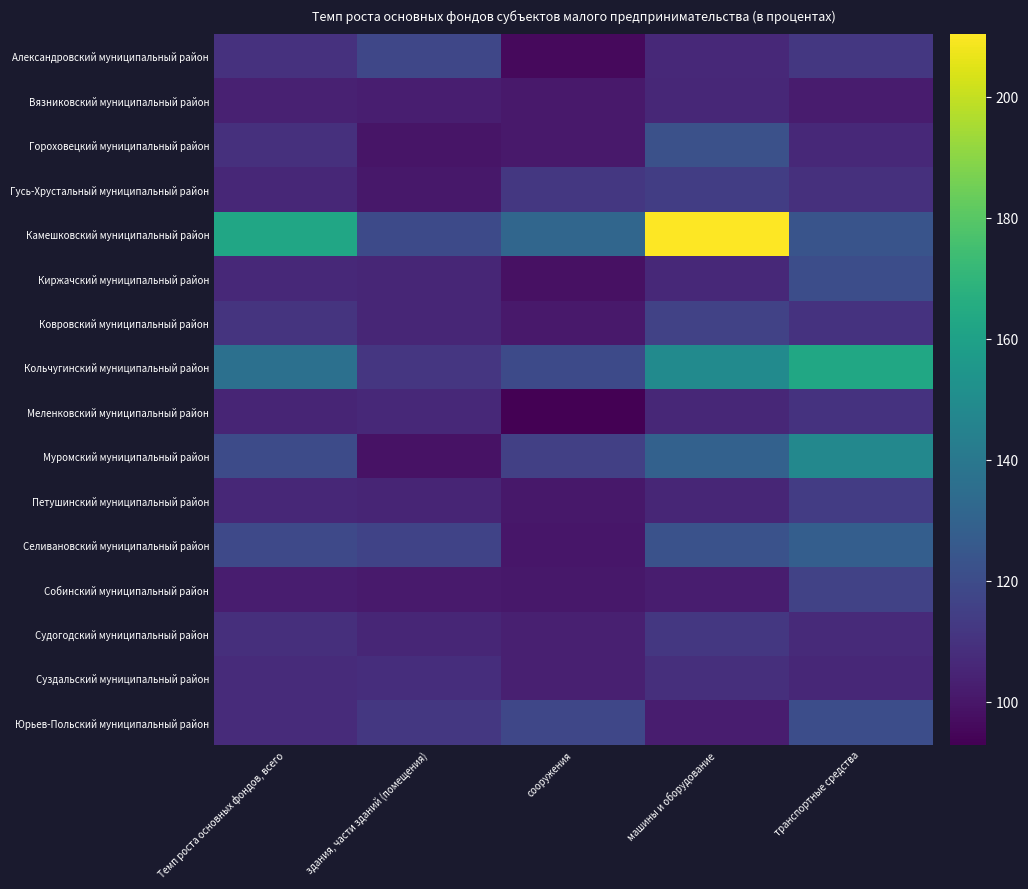

What is the minimum value shown in the chart?

92.9